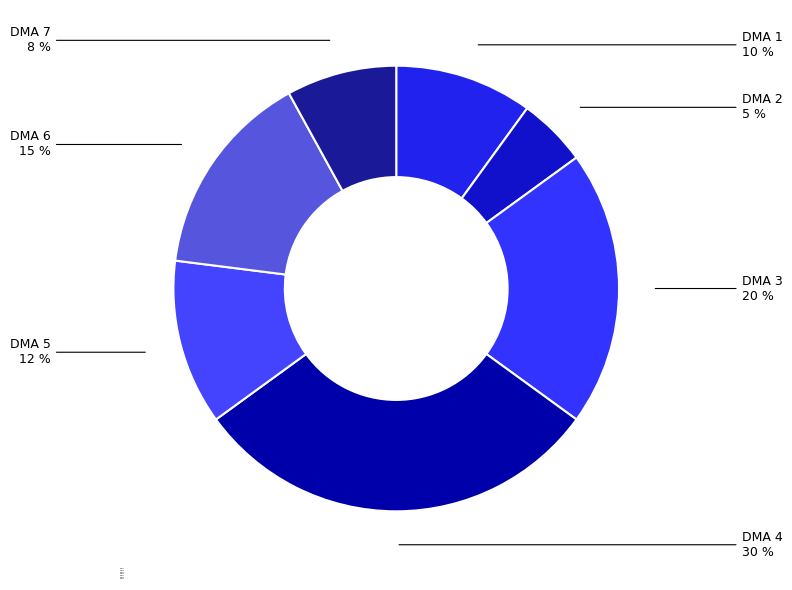

What percentage is the DMA 1 slice, to the nearest percent?

10%